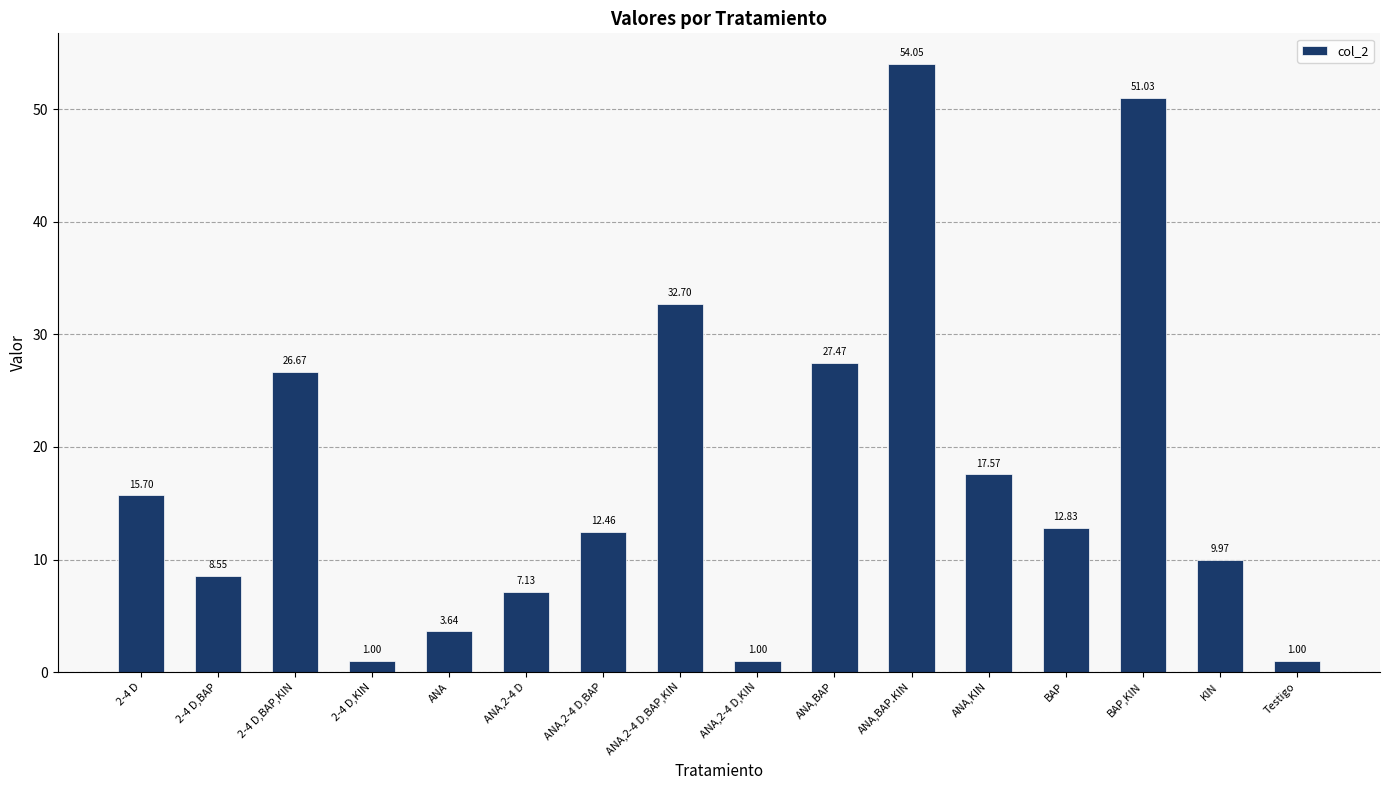

How many series are shown in this chart?

1